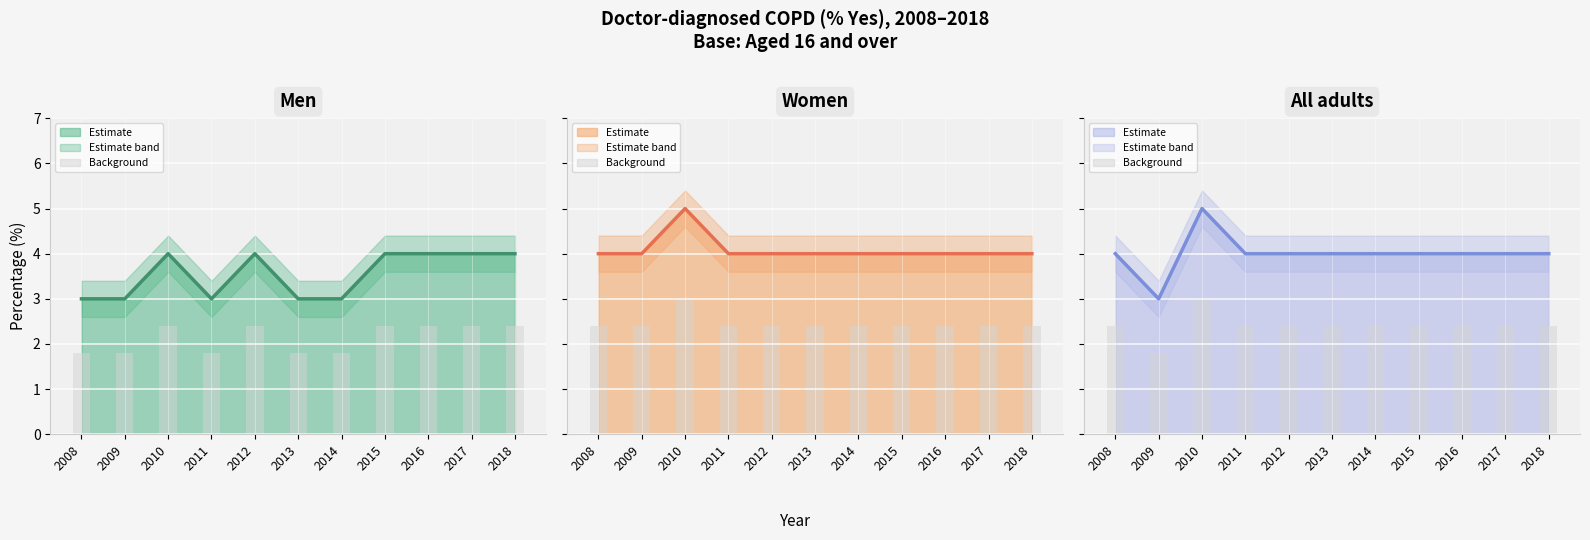

What is the approximate value of Women bars at 2018?

2.4